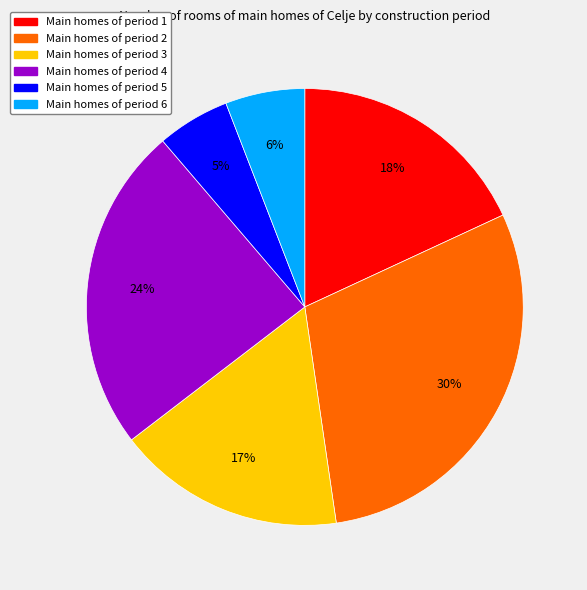

To the nearest percent, what is the average slice percentage?

17%